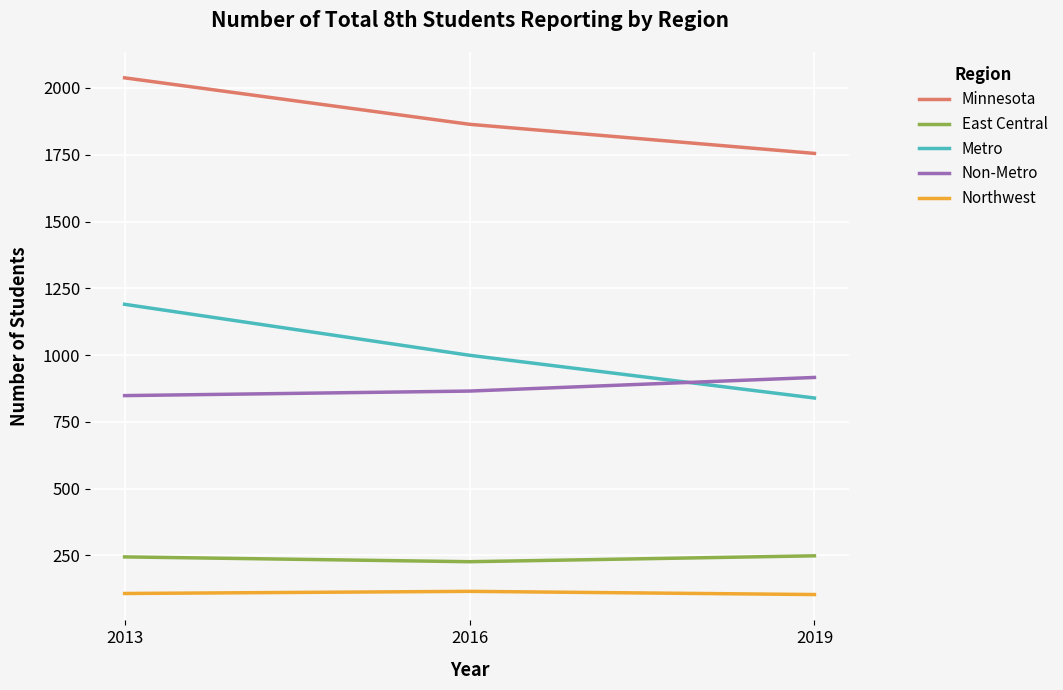

What is the average value of the Minnesota series?

1886